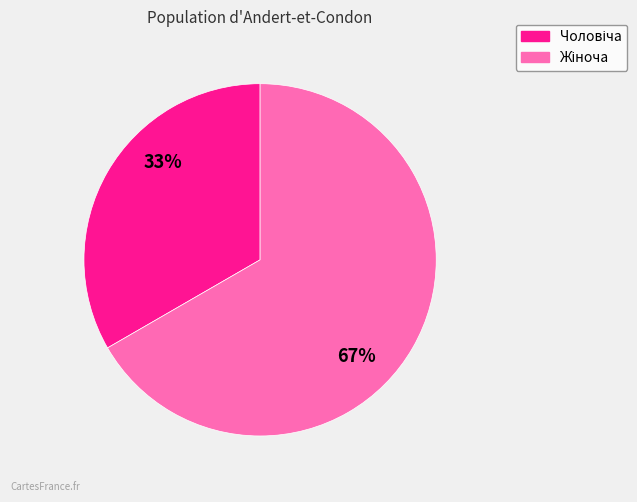

To the nearest percent, what is the average slice percentage?

50%